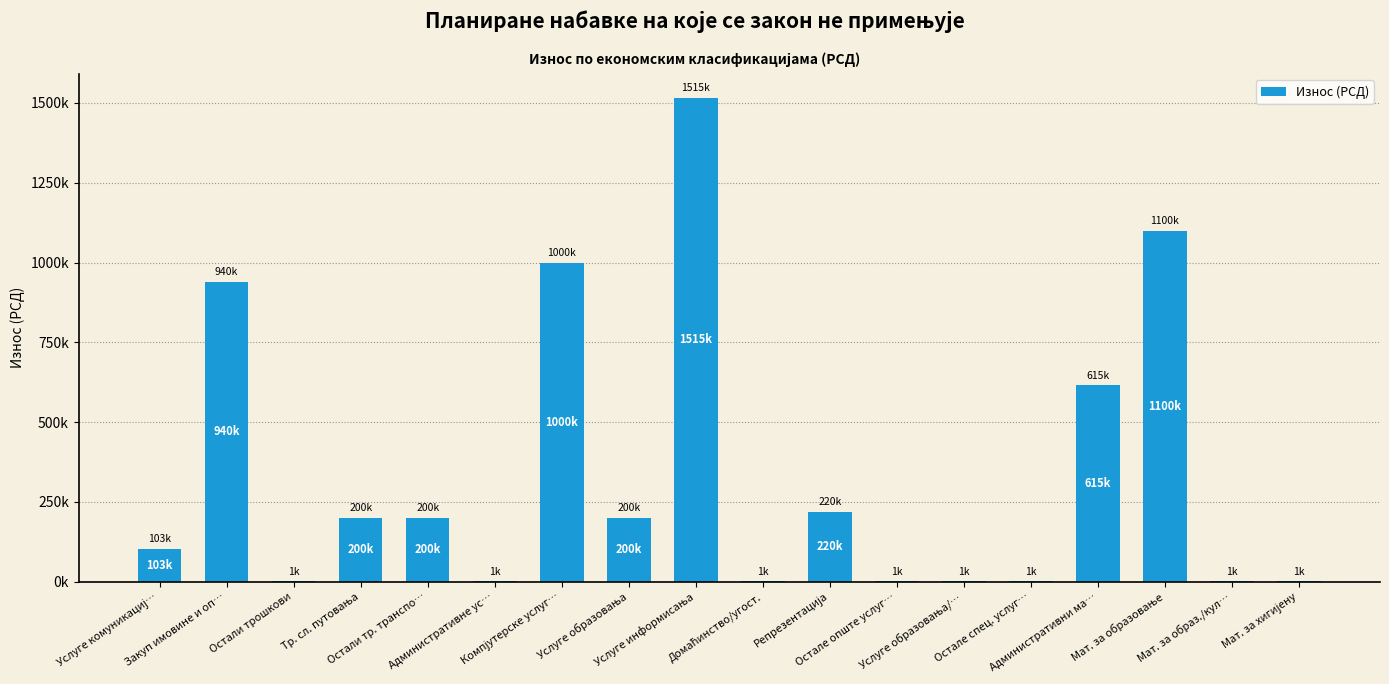

What is the maximum value shown in the chart?

1515000.0